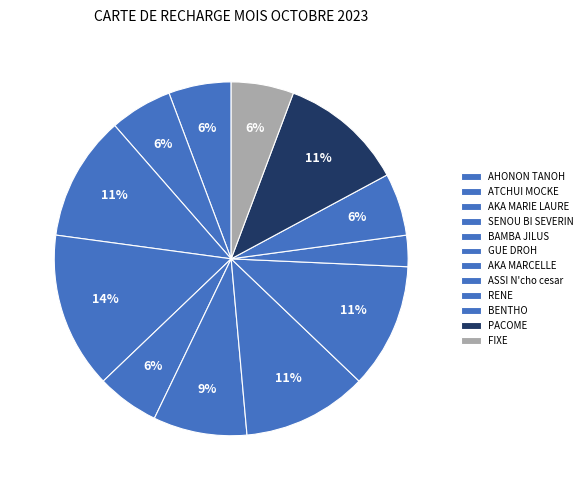

Approximately how many times larger is the value at BAMBA JILUS compared to AHONON TANOH?

1.0